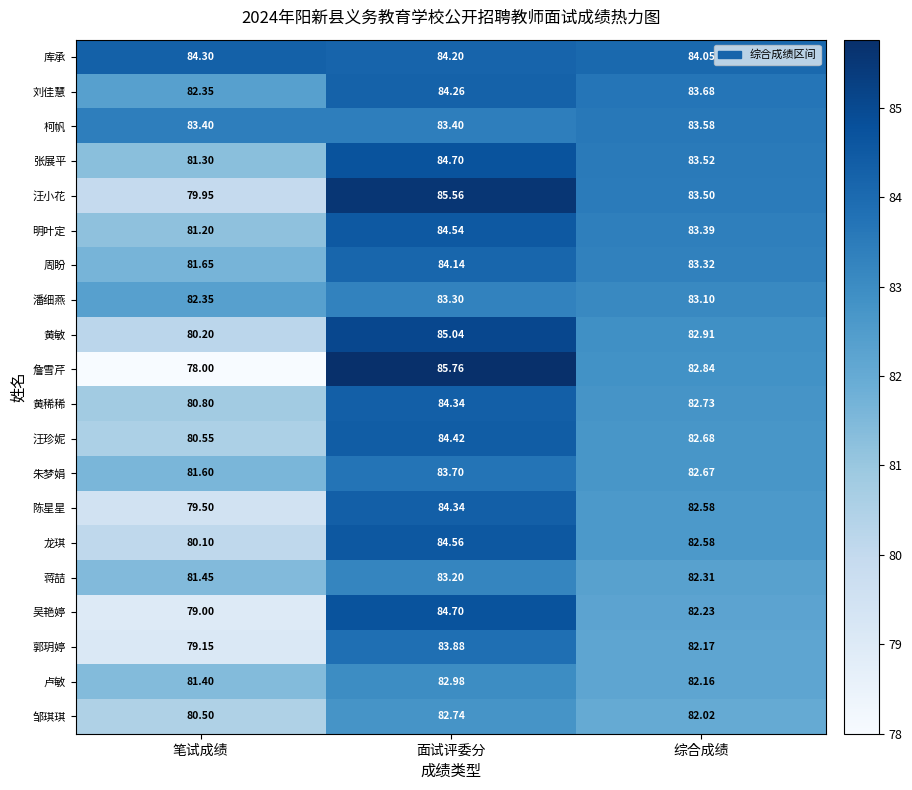

Which category has the highest value in the 詹雪芹 series?

面试评委分